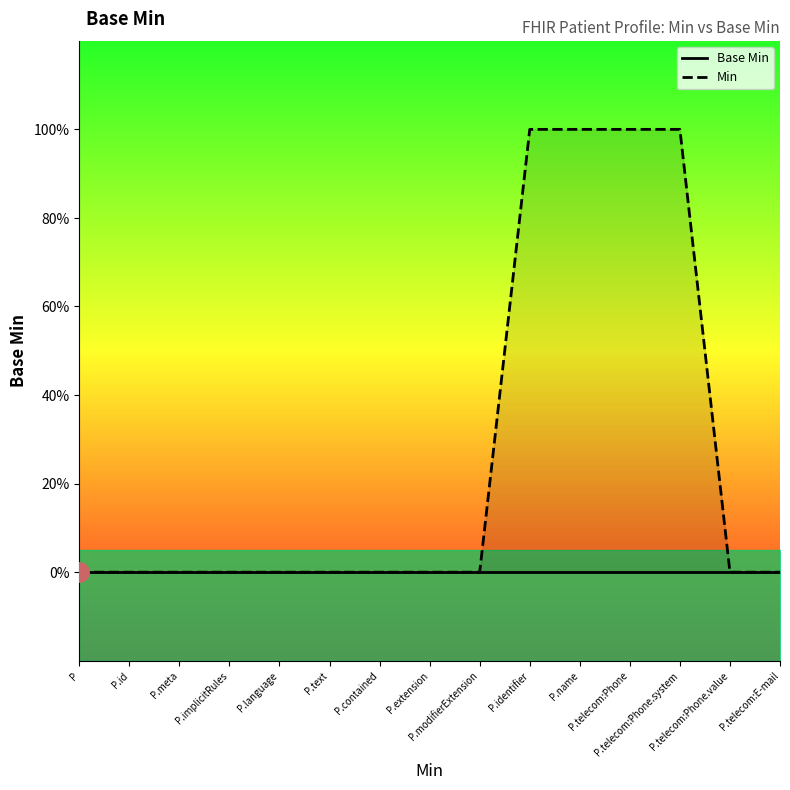

What position from the left is P.text?

6